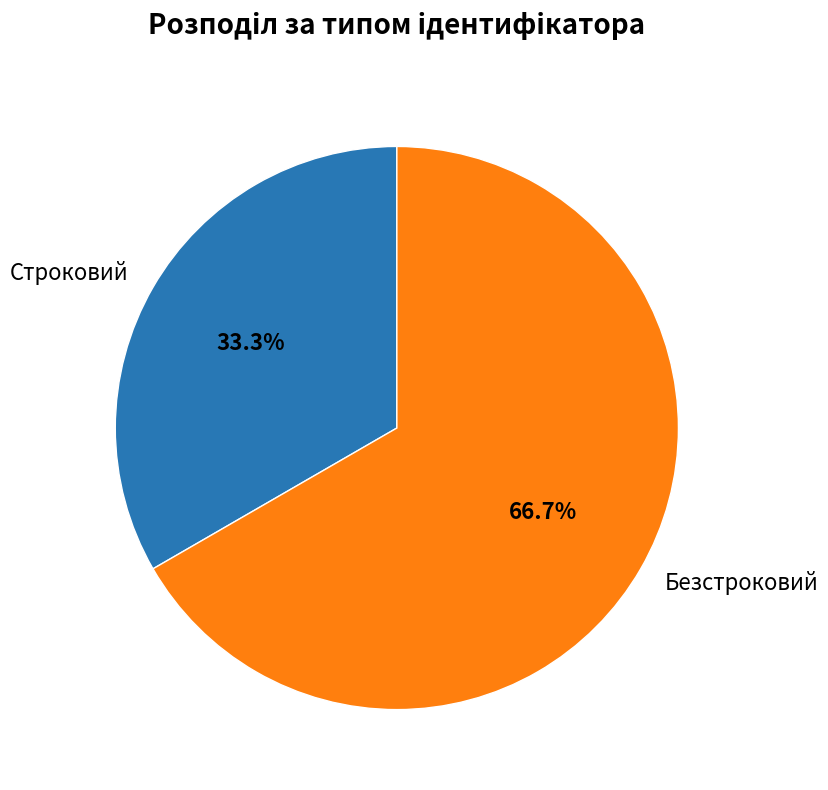

Which slice is the smallest?

Строковий